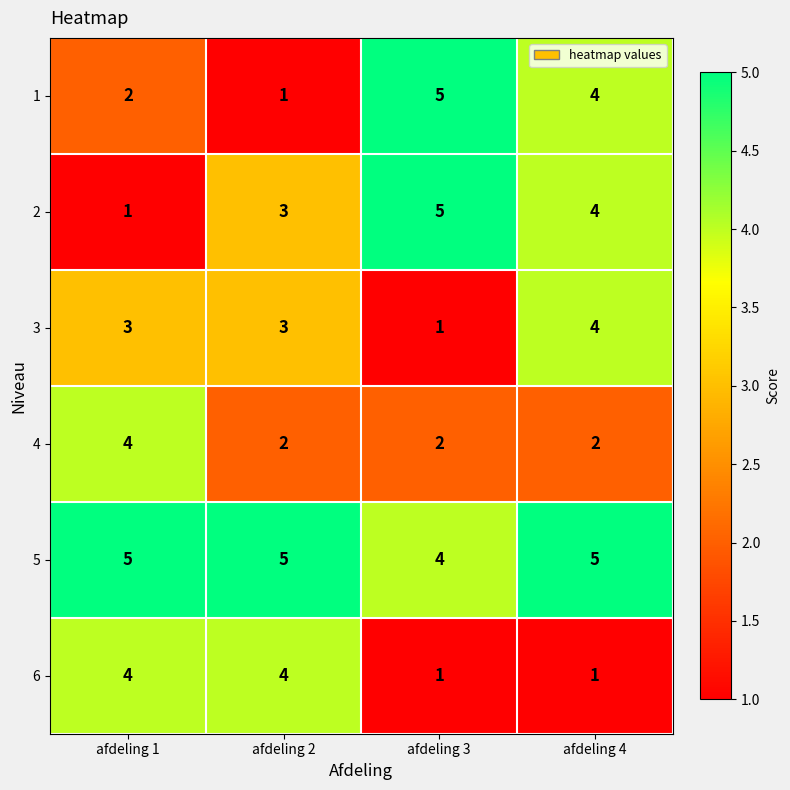

What is the spread (max minus min) of values at afdeling 3?

4